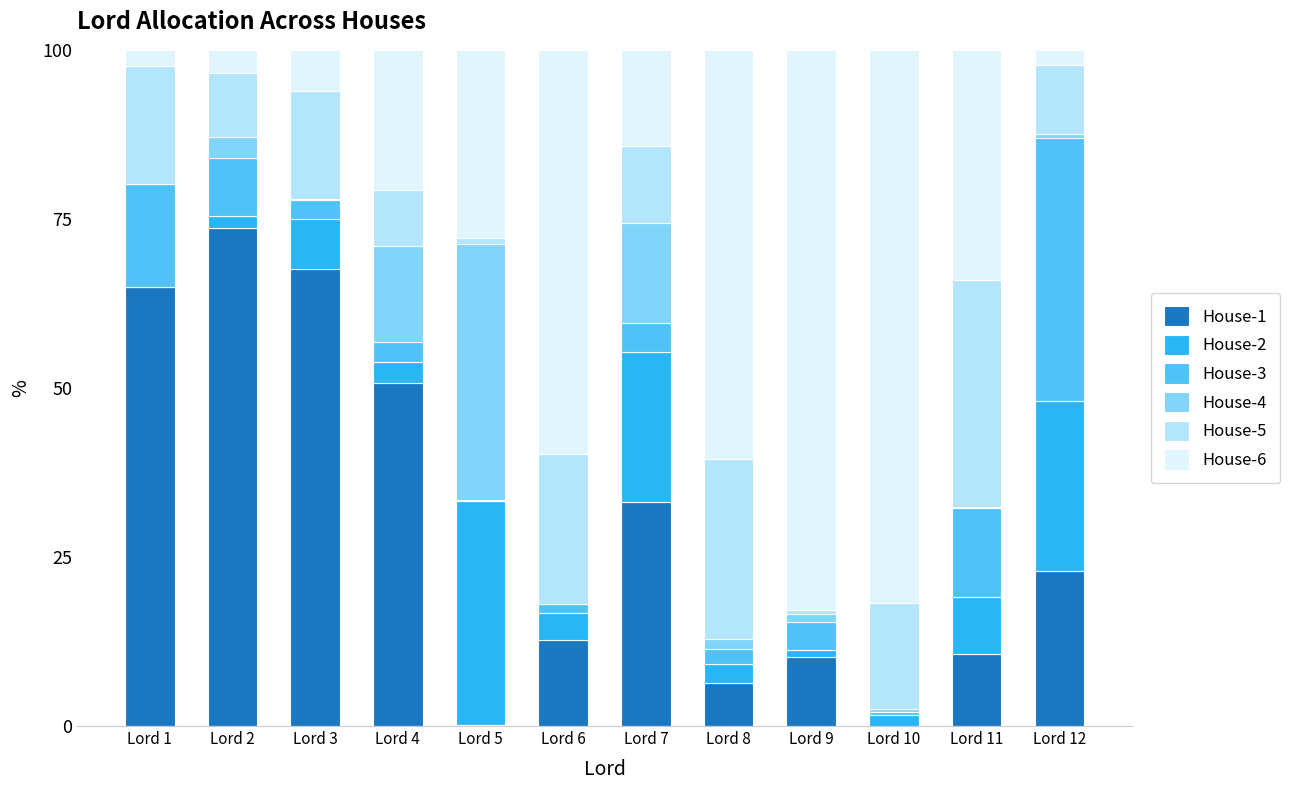

What is the maximum value for House-1?

73.7